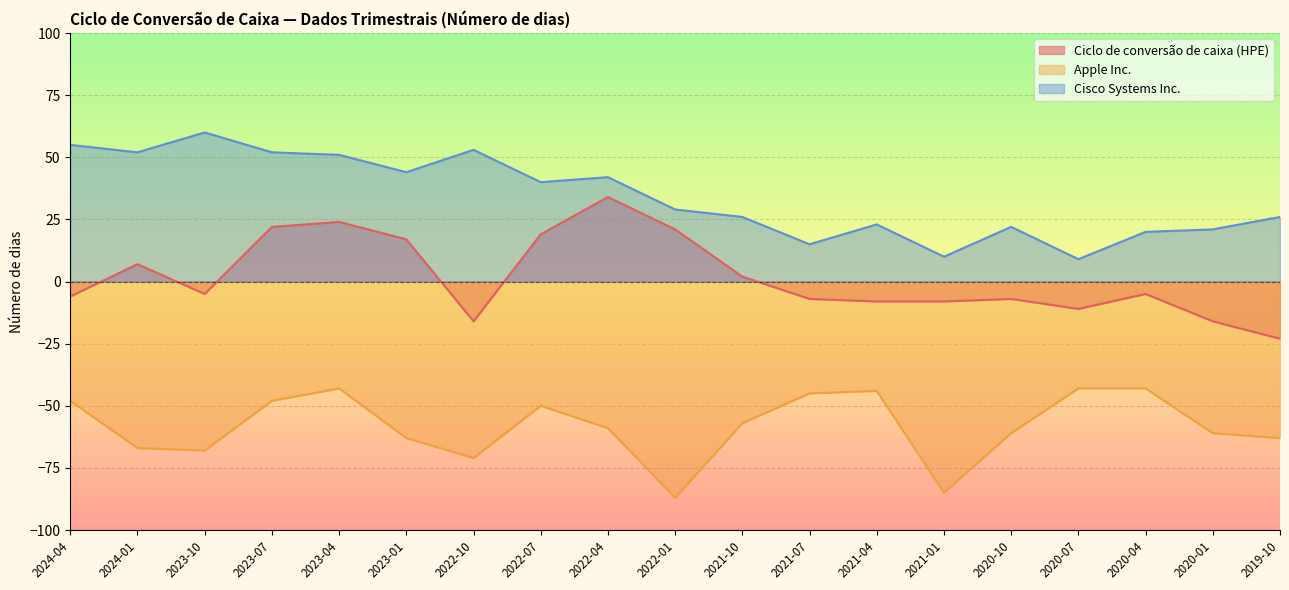

What is the label of the 2nd point from the right?

2020-01